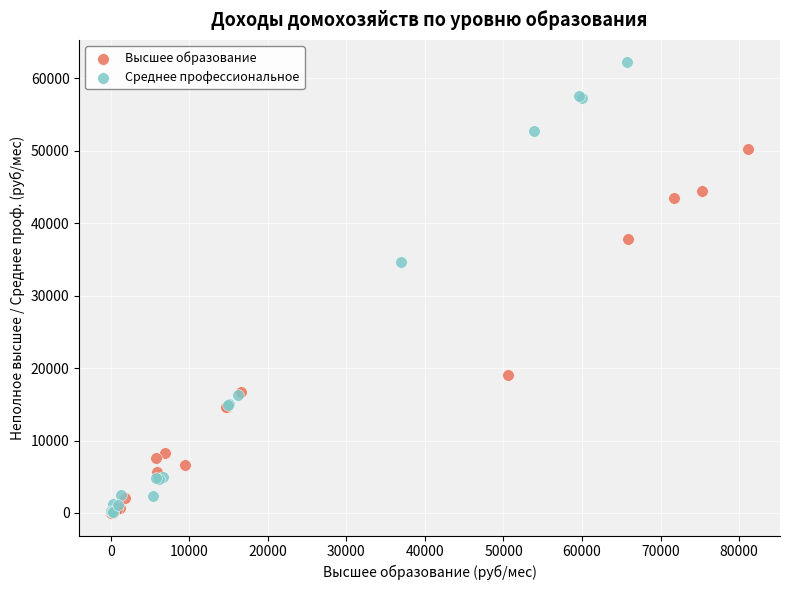

Which series reaches the maximum Y coordinate?

Среднее профессиональное